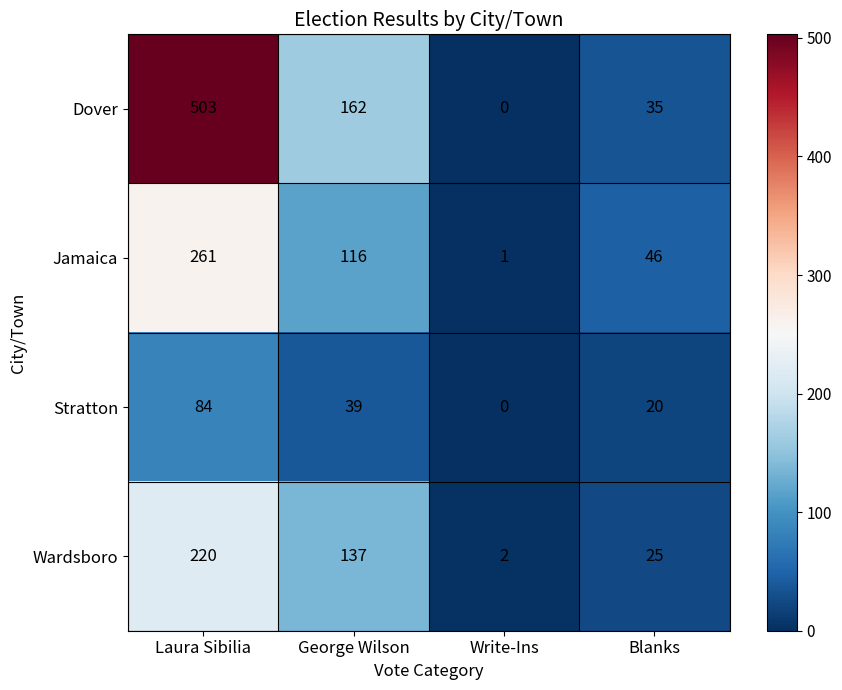

Where is Wardsboro nearest to the value 111?

George Wilson